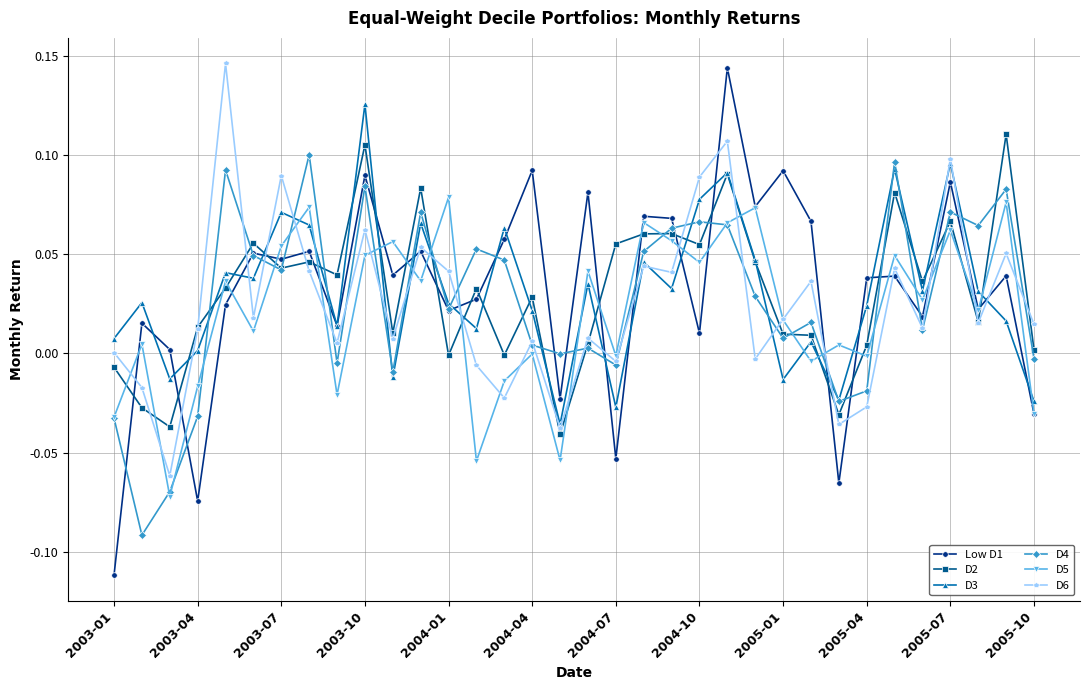

Which series has the largest range (max minus min)?

Low D1